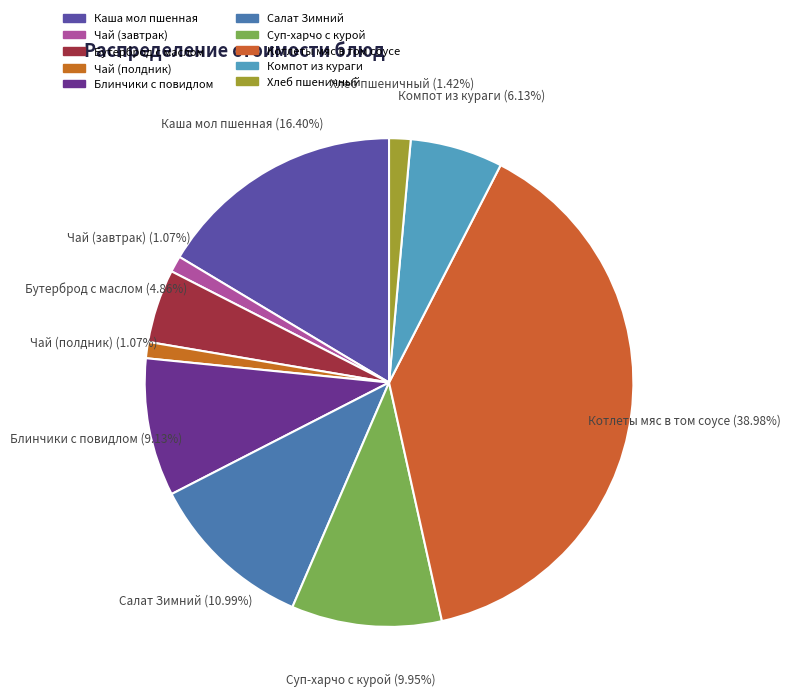

Which category has the smallest portion of the pie?

Чай (завтрак)